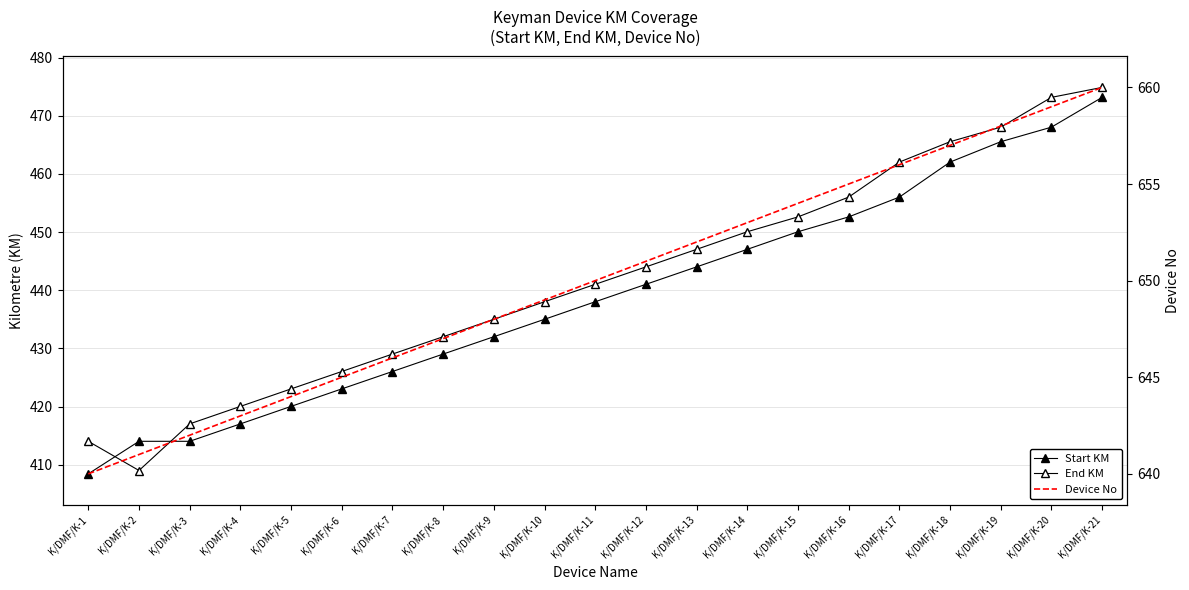

What is the difference between the End KM values at K/DMF/K-2 and K/DMF/K-20?

64.1